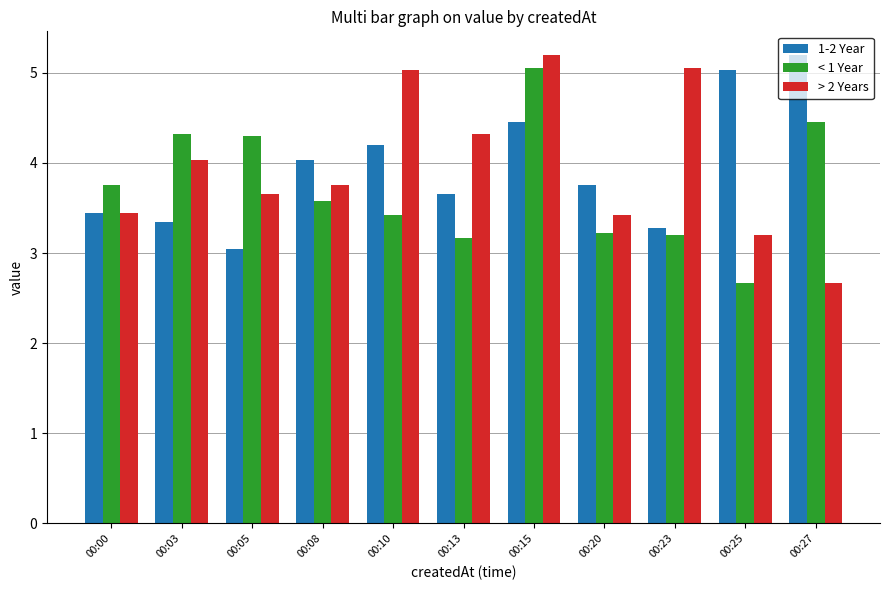

What are all the series names shown in the legend?

1-2 Year, < 1 Year, > 2 Years